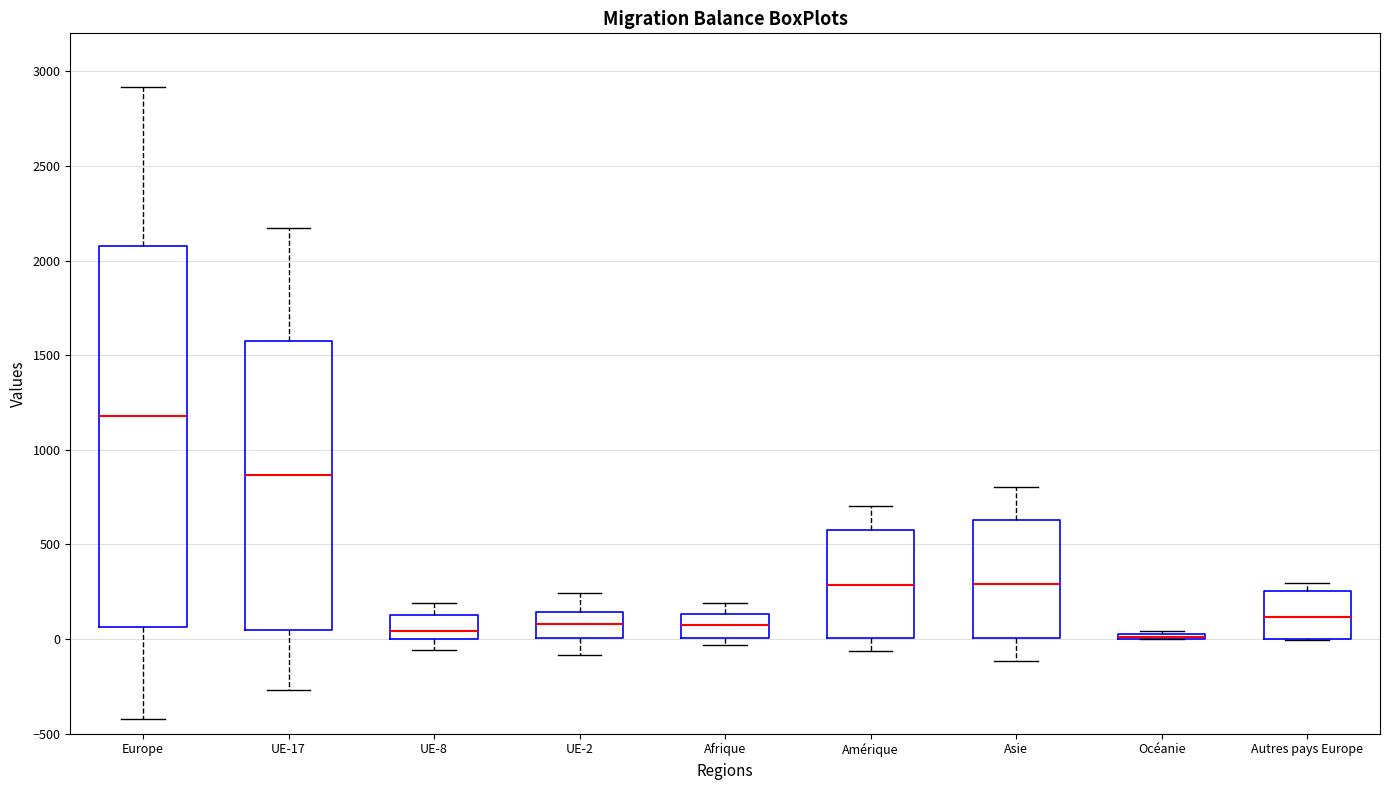

Where is the upper edge of the box for UE-17 on the y-axis? The values are not printed on the chart, so give them approximately, as read against the axis.

1550